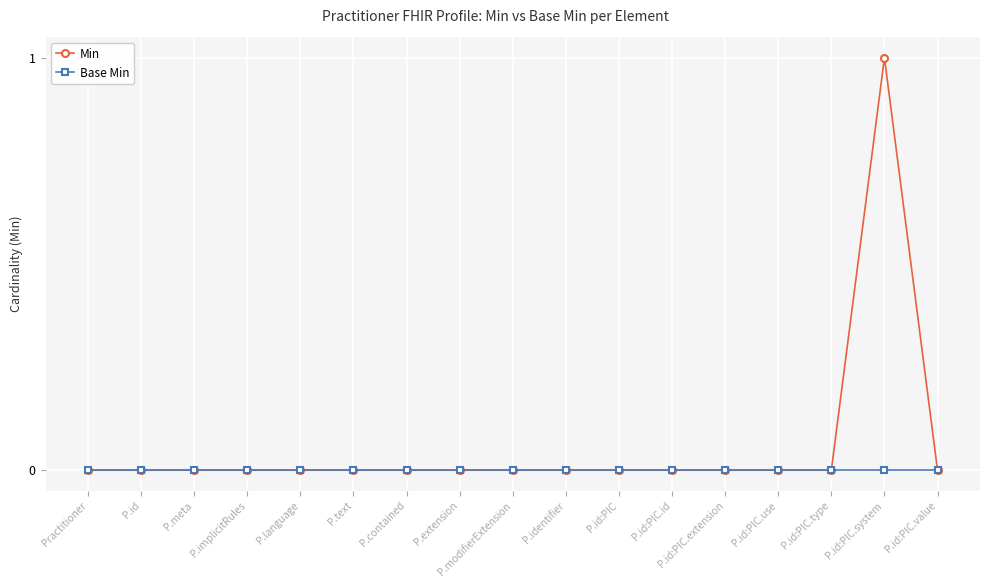

Which label corresponds to the largest value in the chart?

P.id:PIC.system